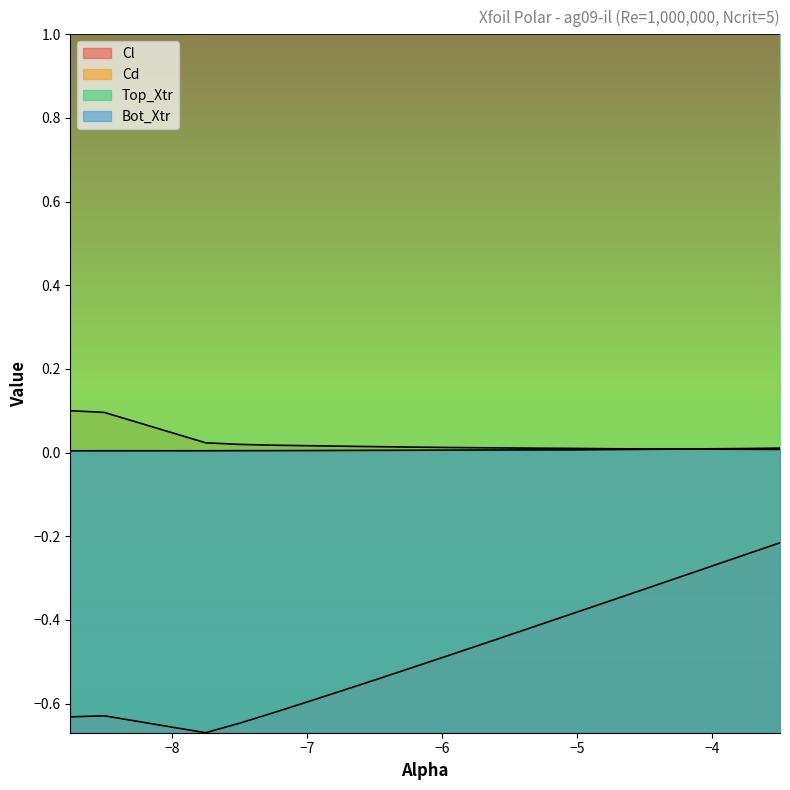

In Cl, how many points are higher than both neighbors (excluding endpoints)?

1